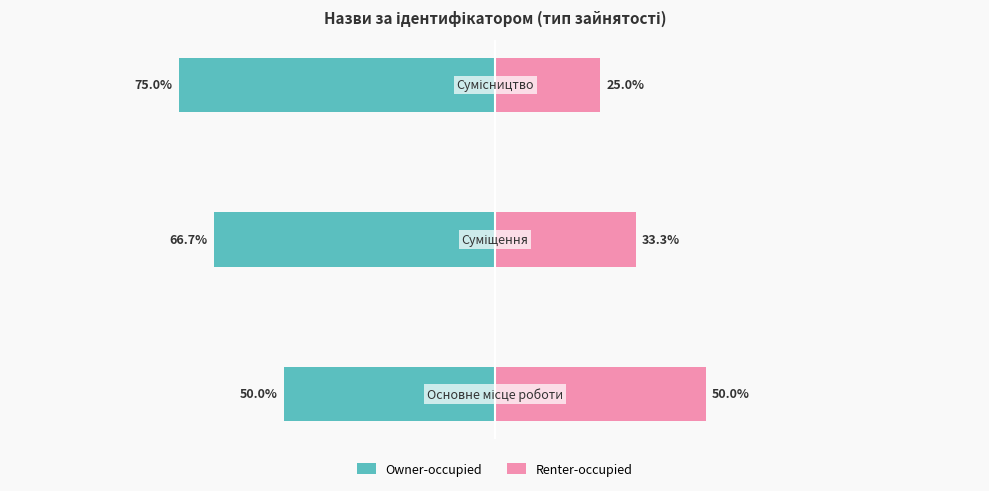

The value of Owner-occupied at 1 is -66.7. True or false?

True